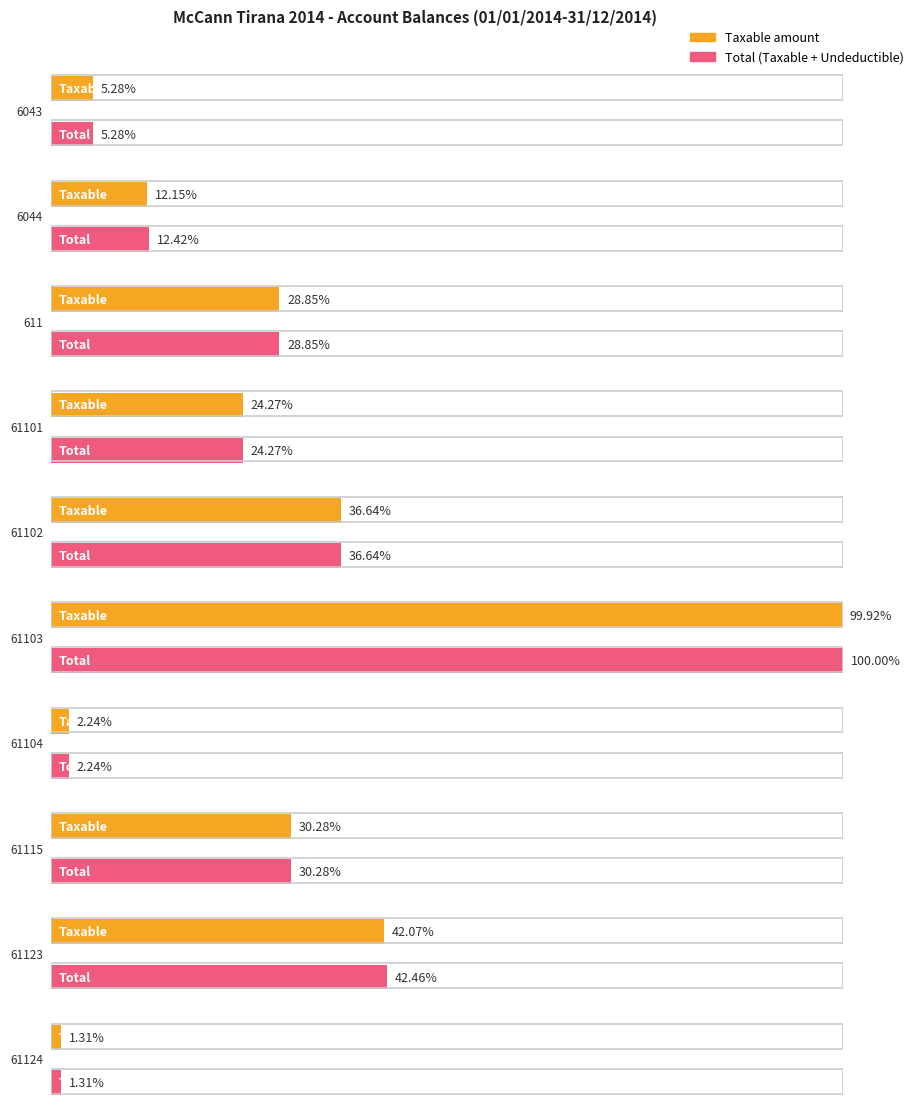

Which has a higher value, 611 or 6043?

611